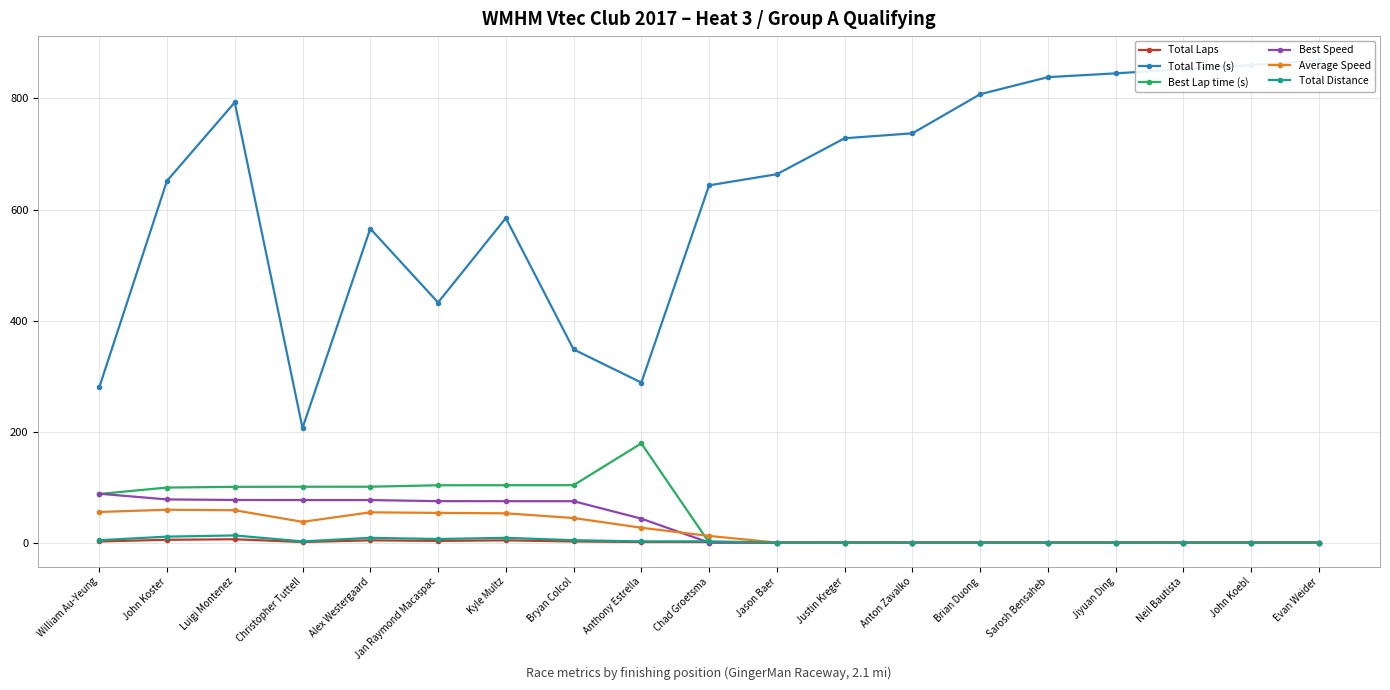

How many interior local peaks does the Total Distance series have?

3